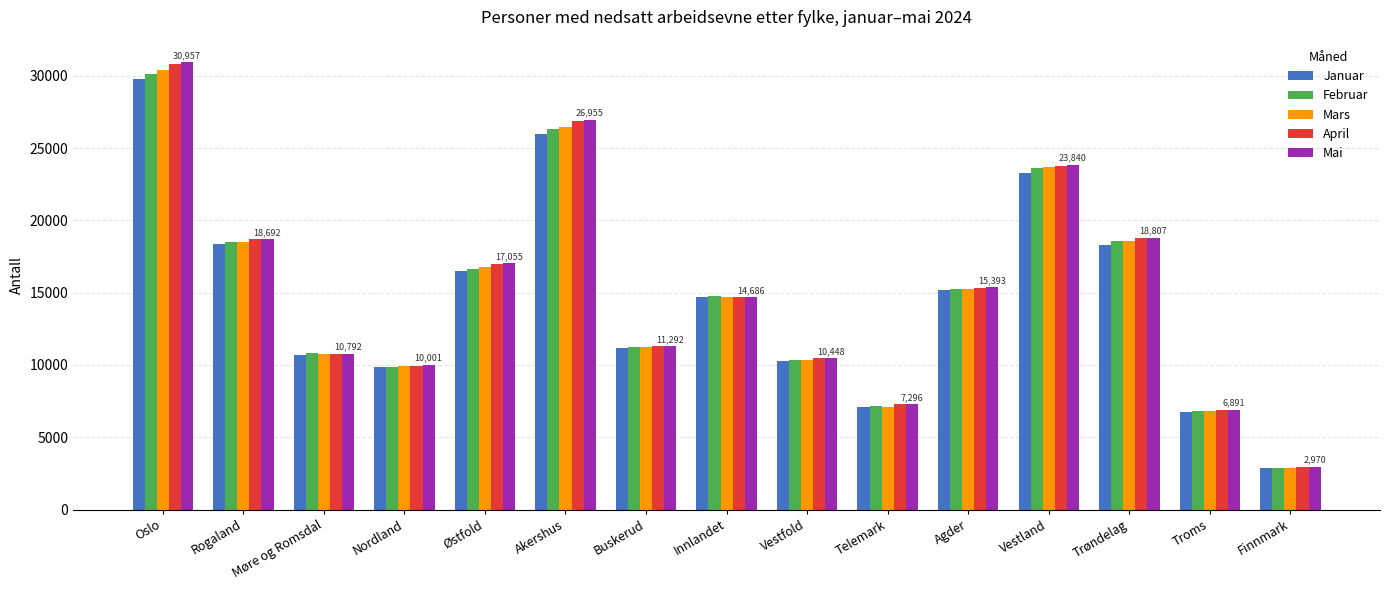

How many bars are there in total?

75